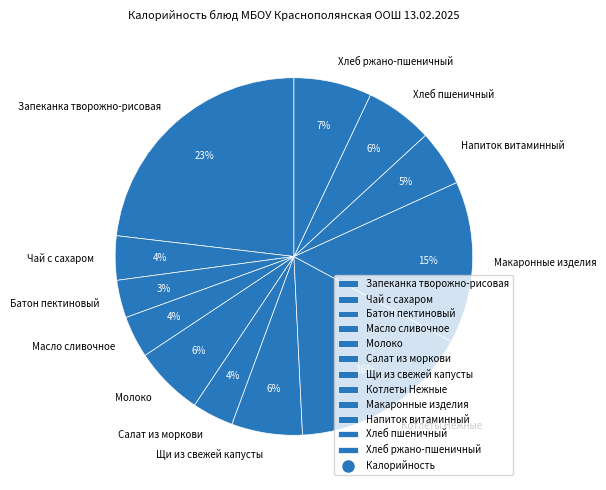

Do Масло сливочное and Котлеты Нежные together represent more than half of the pie?

No